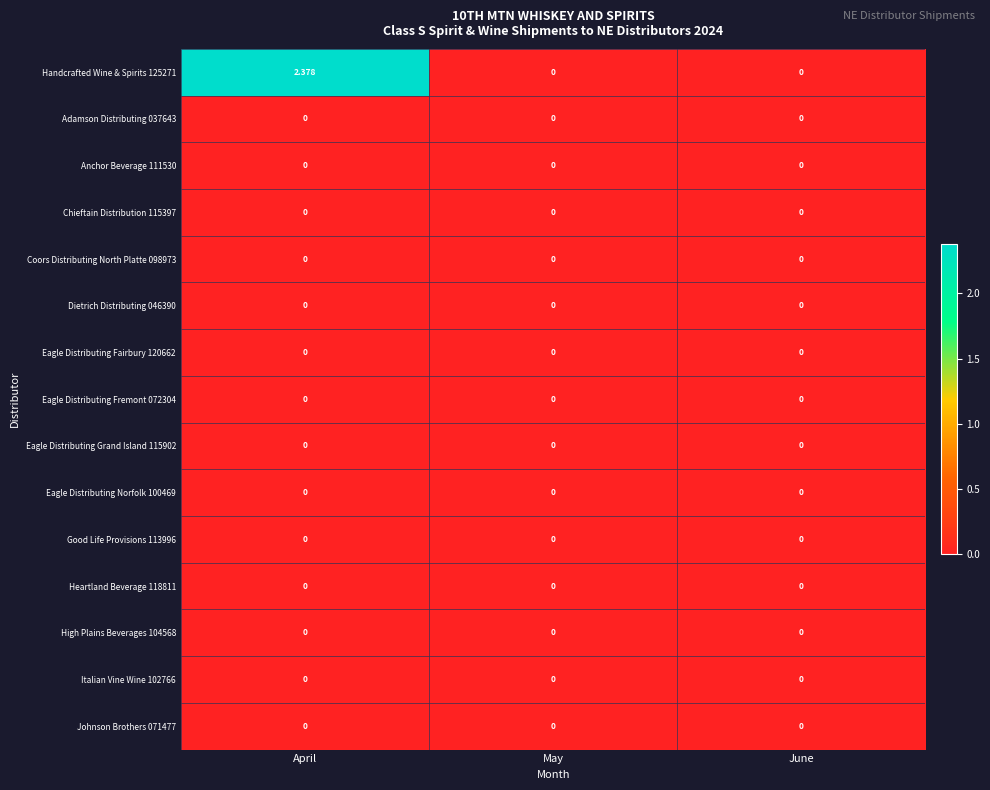

At which category is the sum across all series the highest?

April